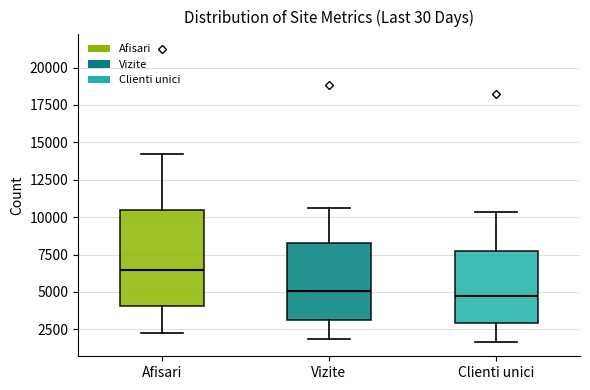

Reading left to right, read every box against the y-axis: the position of its median line, the range the box covers, and the ends of its whiskers. The values are not printed on the chart, so give them approximately, as read against the axis.

Afisari: median 6500, box 4000 to 10500, whiskers 2500 to 14000
Vizite: median 5000, box 3000 to 8500, whiskers 2000 to 10500
Clienti unici: median 4500, box 3000 to 7500, whiskers 1500 to 10500